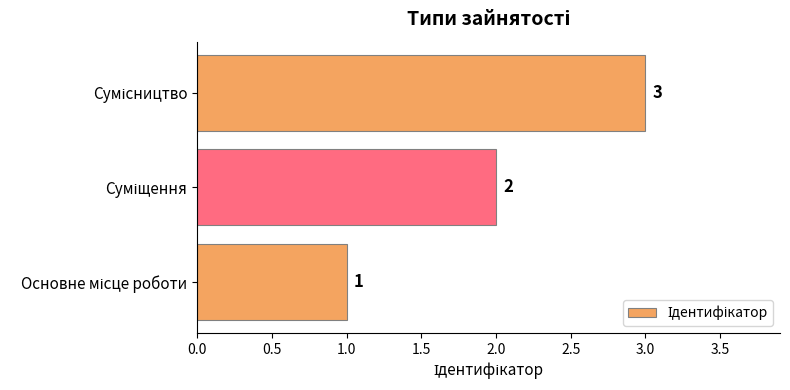

What is the maximum value shown in the chart?

3